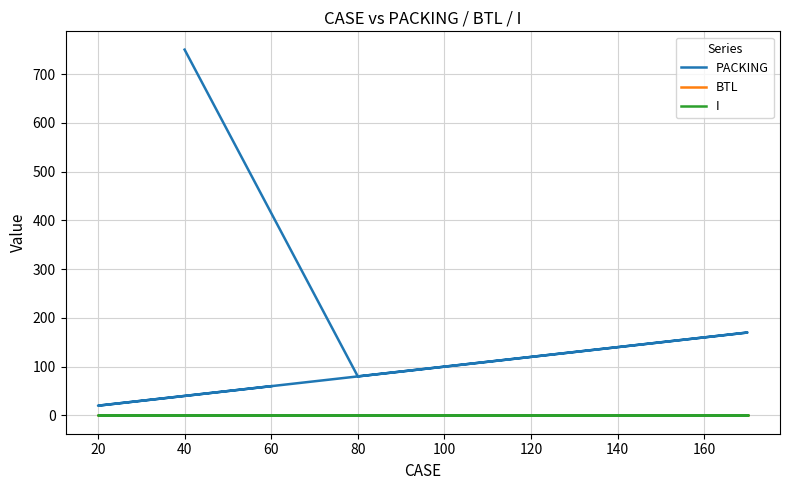

True or false: BTL and PACKING cross at least once.

False